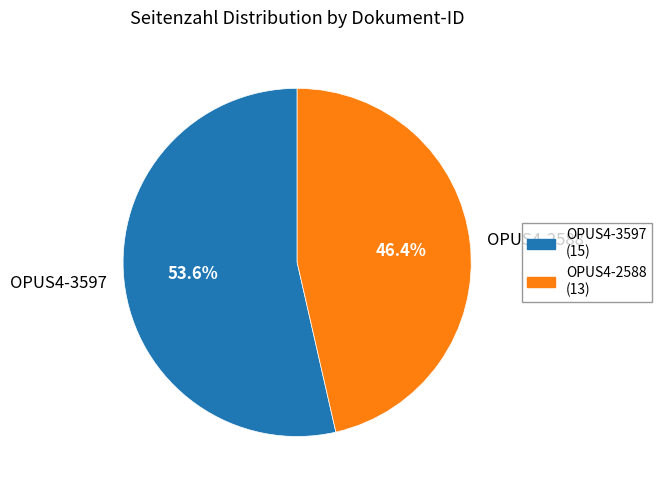

Combined, do OPUS4-3597 and OPUS4-2588 account for over 50%?

Yes